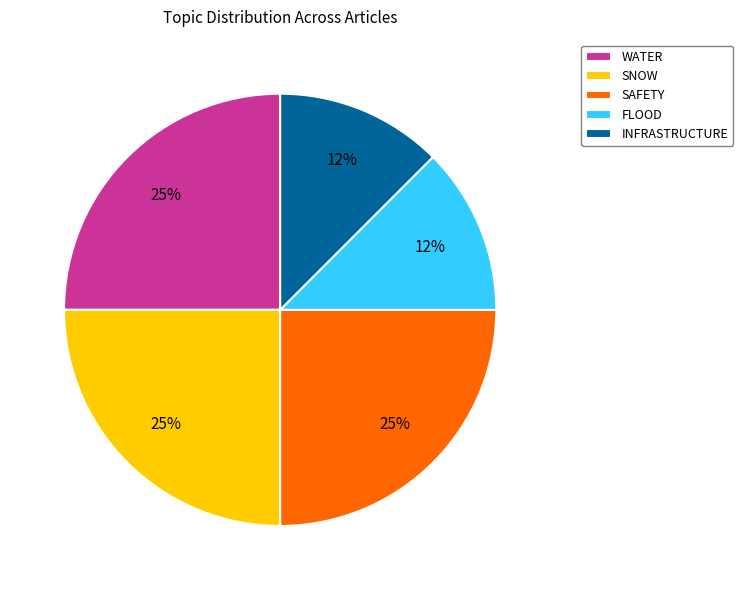

How many segments does this pie chart have?

5